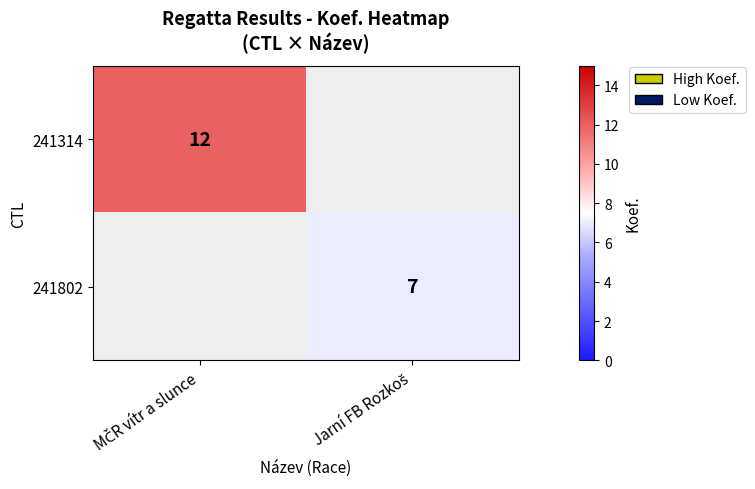

The value of 241802 at Jarní FB Rozkoš is 4. True or false?

False